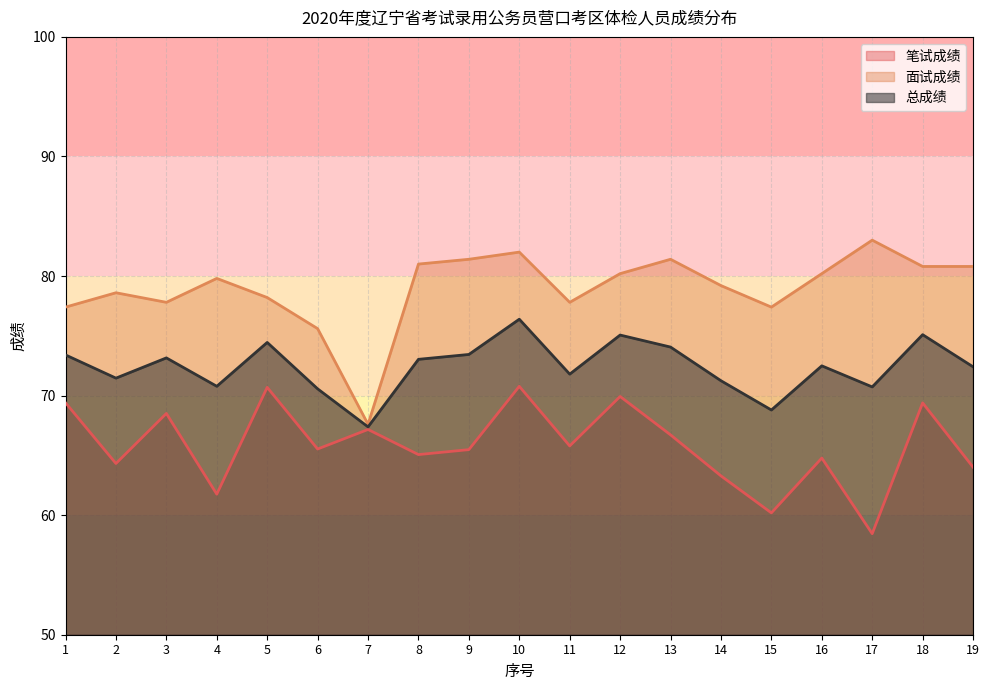

What is the approximate value of 总成绩 at 9?

73.4